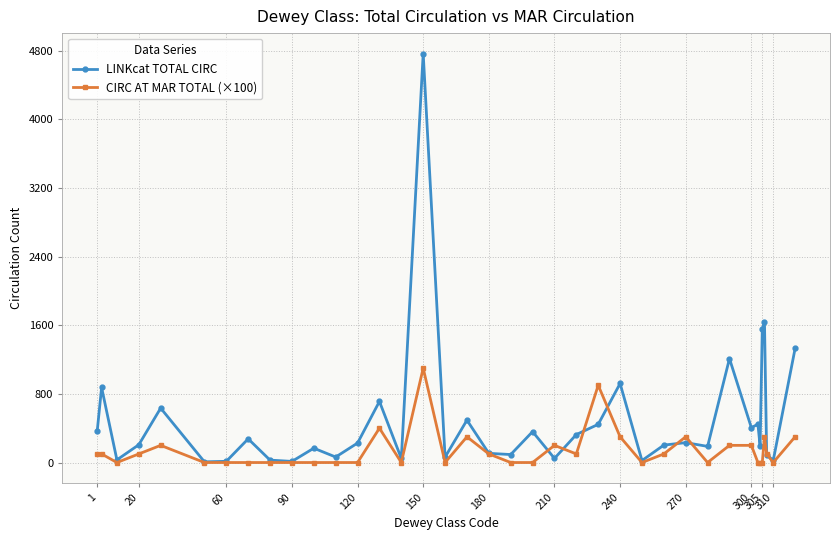

How many lines are shown in the chart?

2